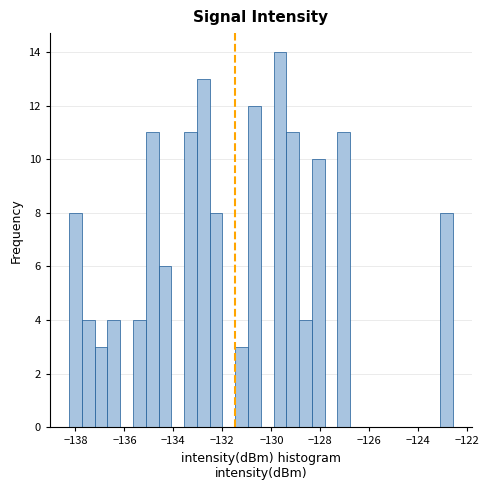

Read against the x-axis, roughly where is the centre of the tallest bar?

-129.6